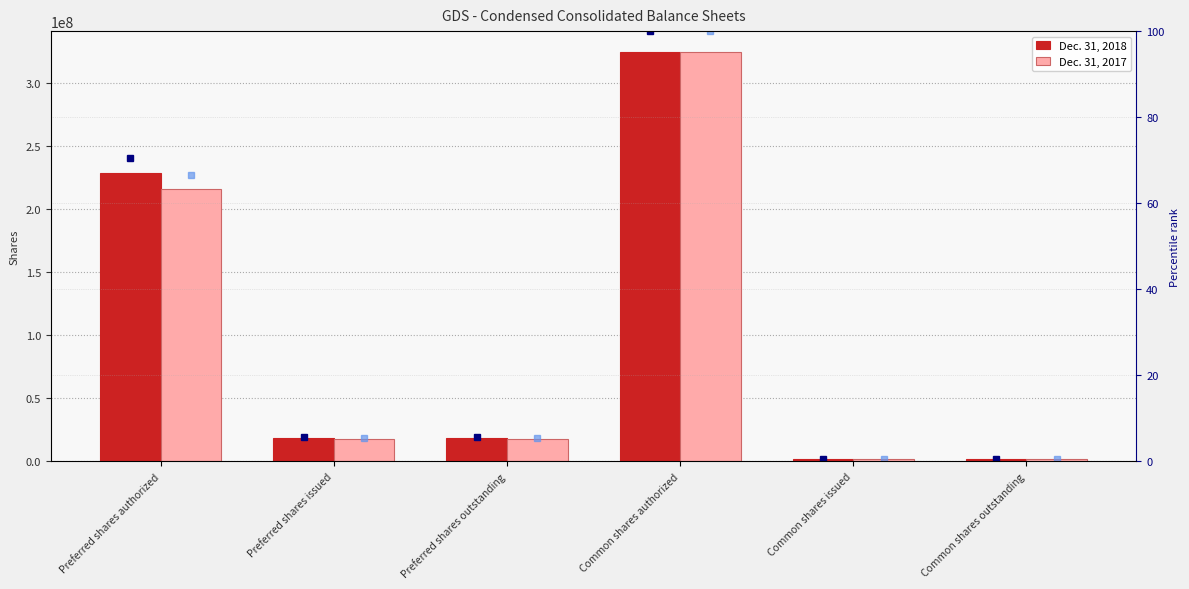

Which category has the lowest value in the pct rank 2018 series?

Common shares issued